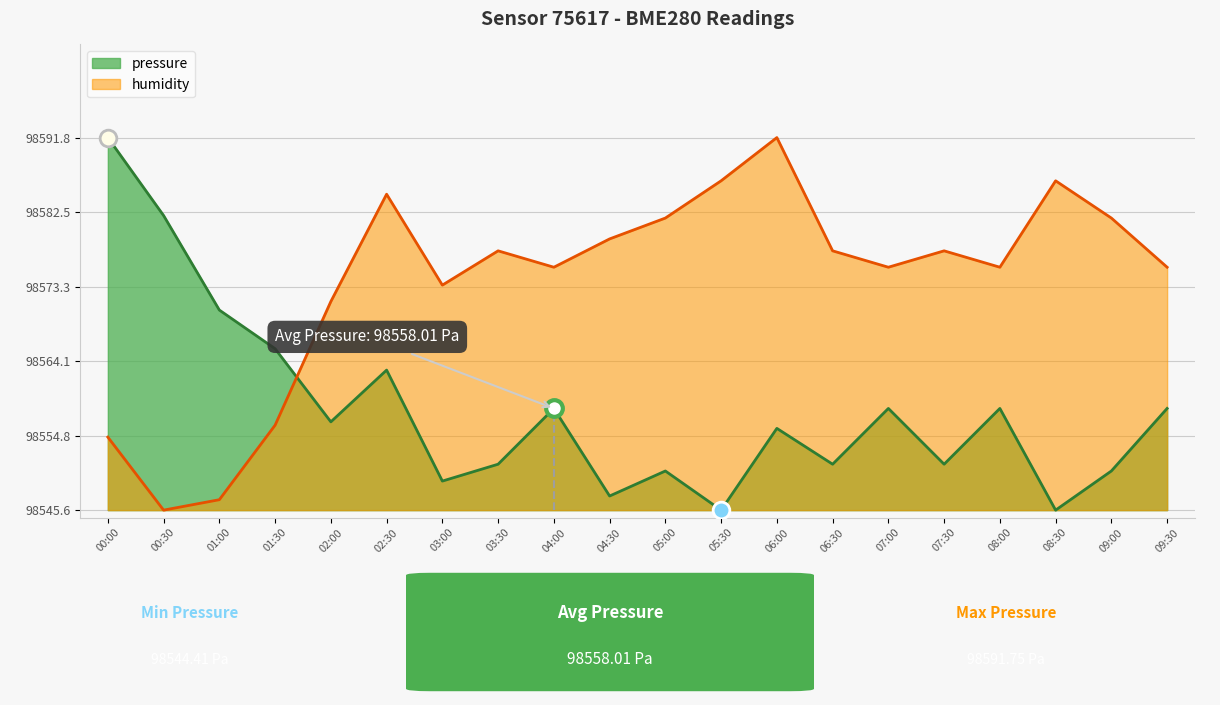

What is the value of the humidity point at the 16th from the left?

0.7